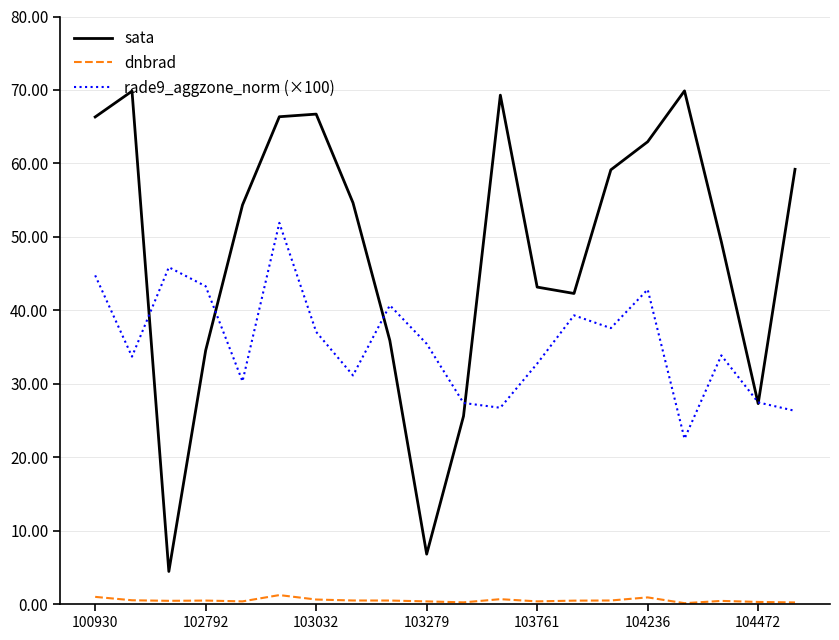

List the series in order of their overall mean, lowest first.

dnbrad, rade9_aggzone_norm (×100), sata